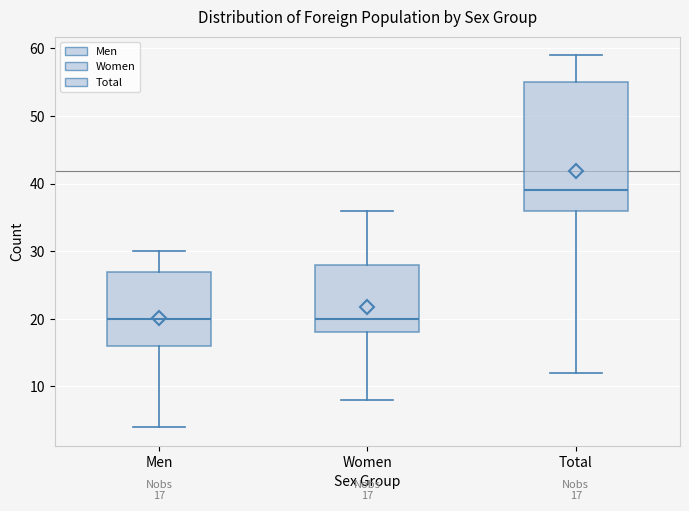

Which box is the tallest, from its lower edge to its upper edge?

Total